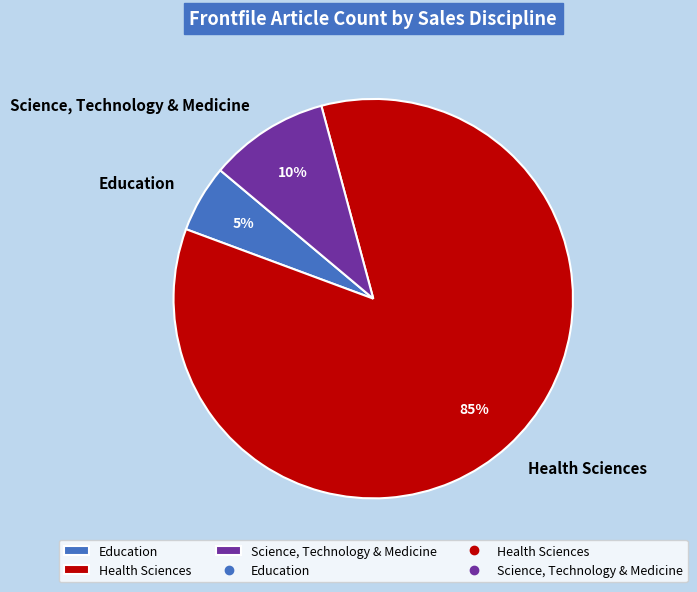

Rank the categories by value from highest to lowest.

Health Sciences, Science, Technology & Medicine, Education